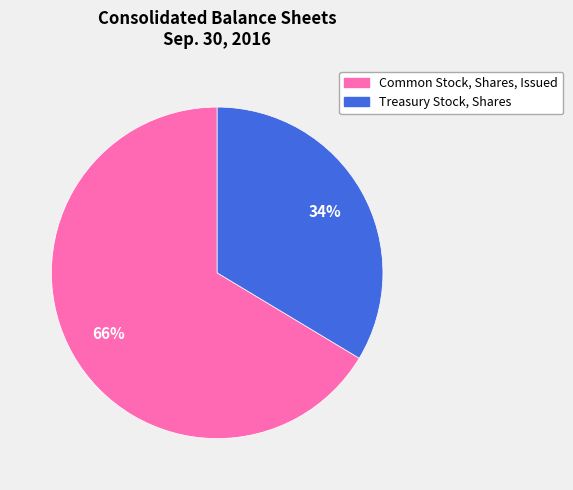

What percentage is the Common Stock, Shares, Issued slice, to the nearest percent?

66%